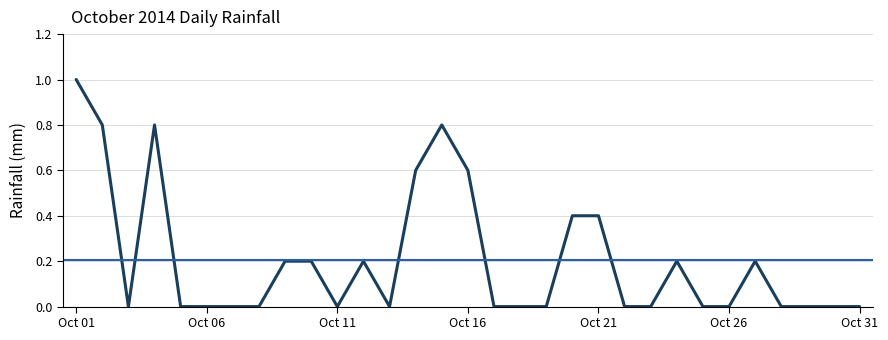

Where is the first local maximum?

2014-10-04